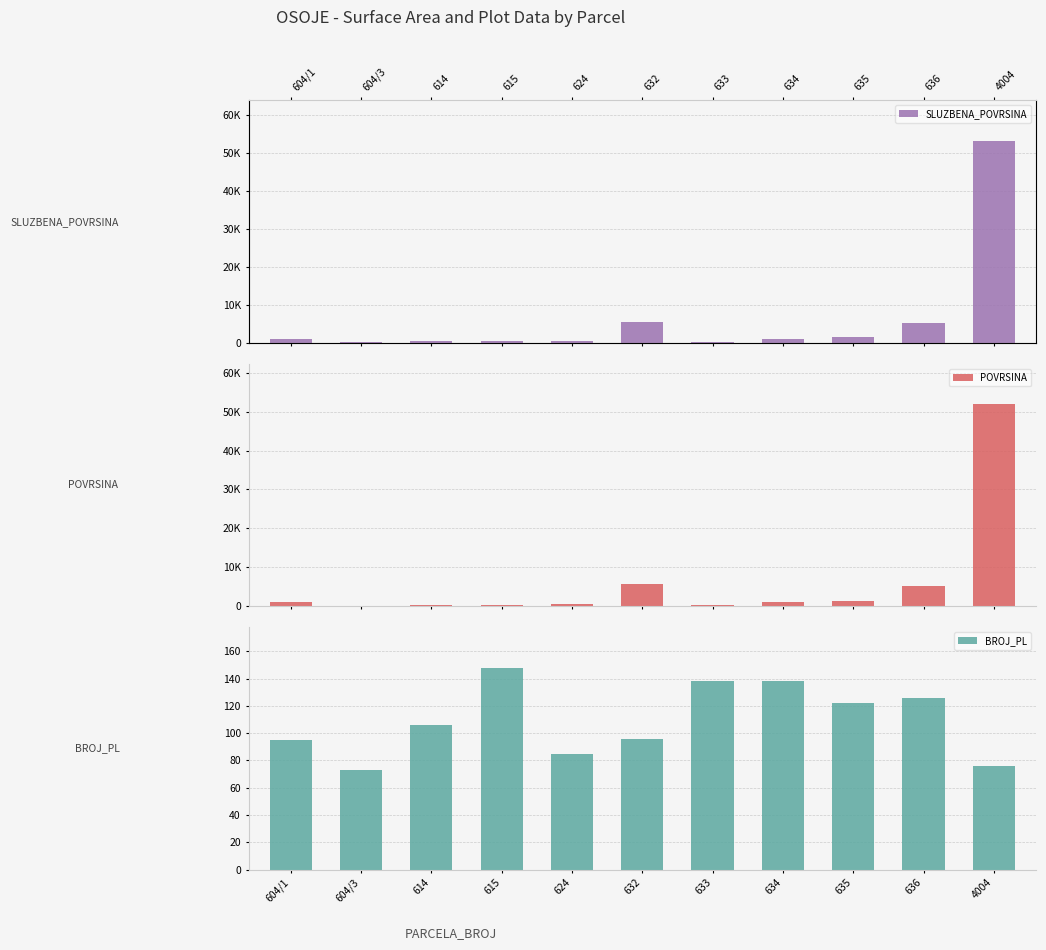

Which category has the lowest value in the SLUZBENA_POVRSINA series?

604/3